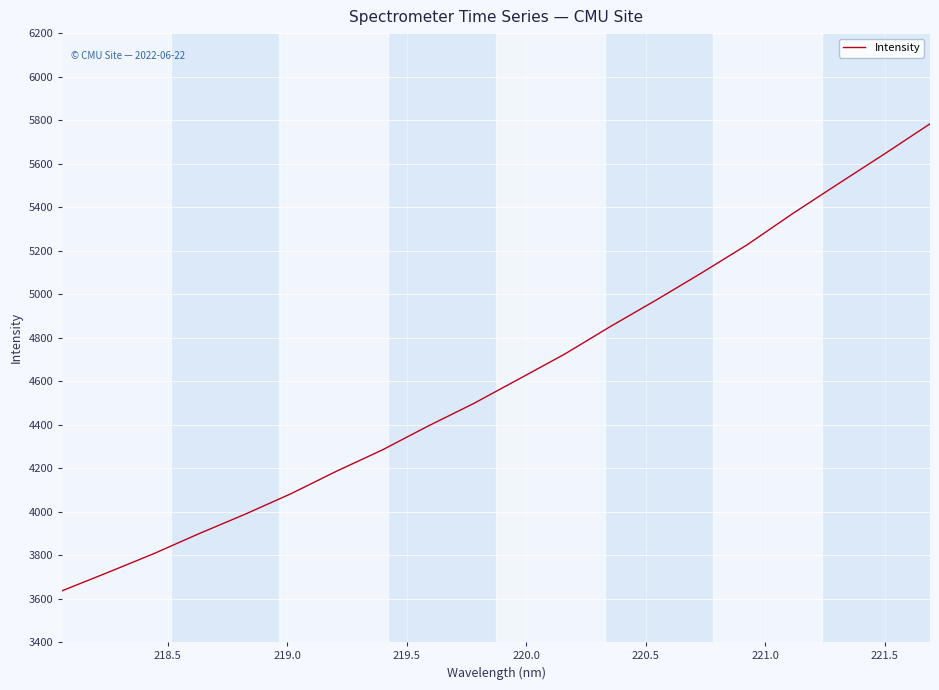

What is the minimum value shown in the chart?

3636.6